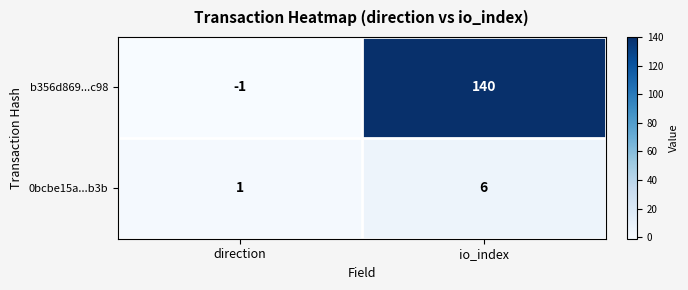

Reading right to left, extract all data points from this chart.

b356d869...c98: 140	-1
0bcbe15a...b3b: 6	1